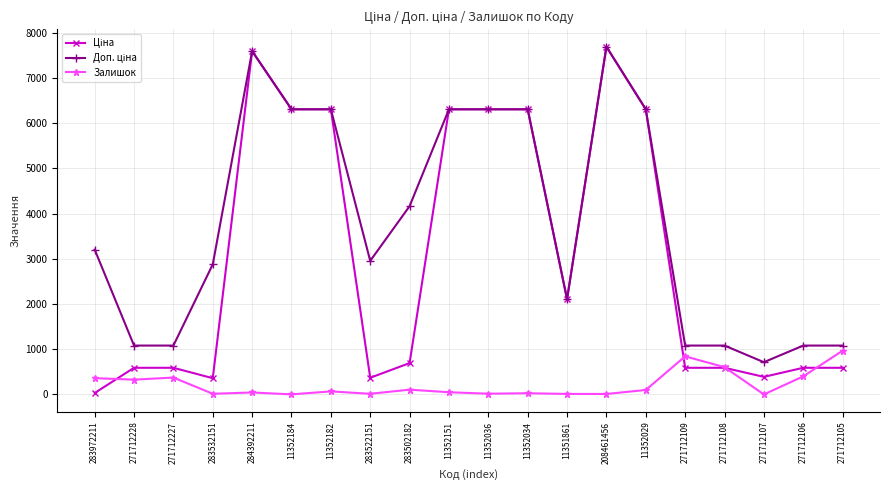

What position from the right is 271712107?

3